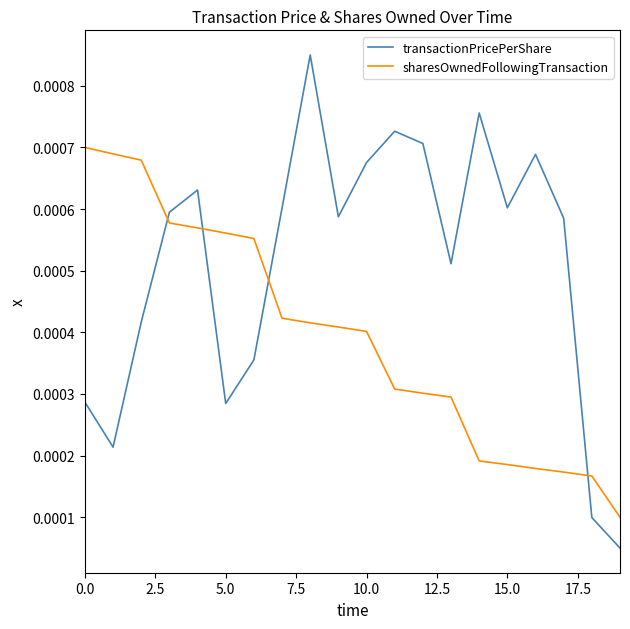

Does the chart display data point markers on the line(s)?

No